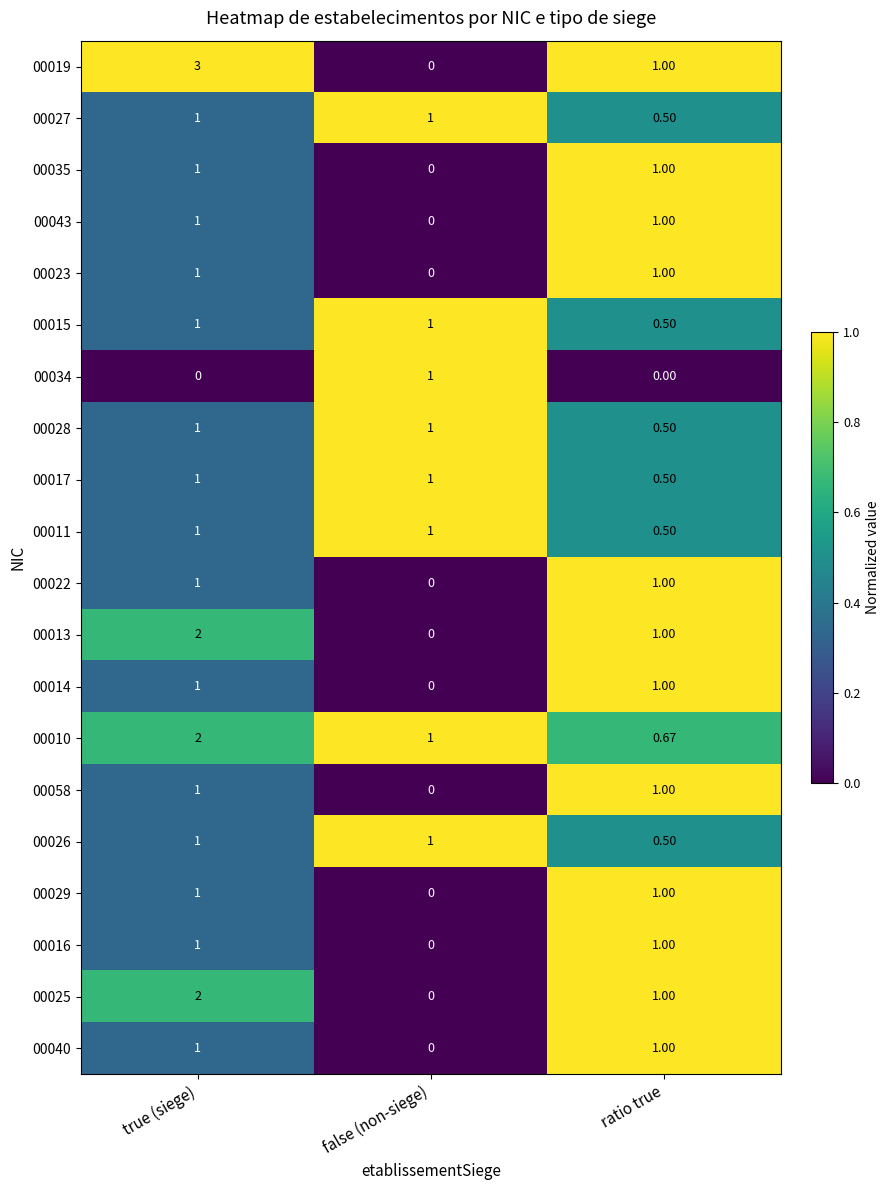

Is the value of 00016 at ratio true greater than the value of 00026 at ratio true?

Yes